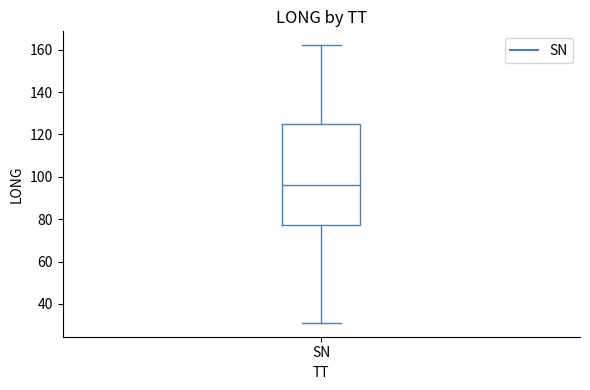

Read this box plot against the y-axis: the position of the median line, the range covered by the box, and the ends of both whiskers. The values are not printed on the chart, so give them approximately, as read against the axis.

median 96, box 78 to 126, whiskers 32 to 162